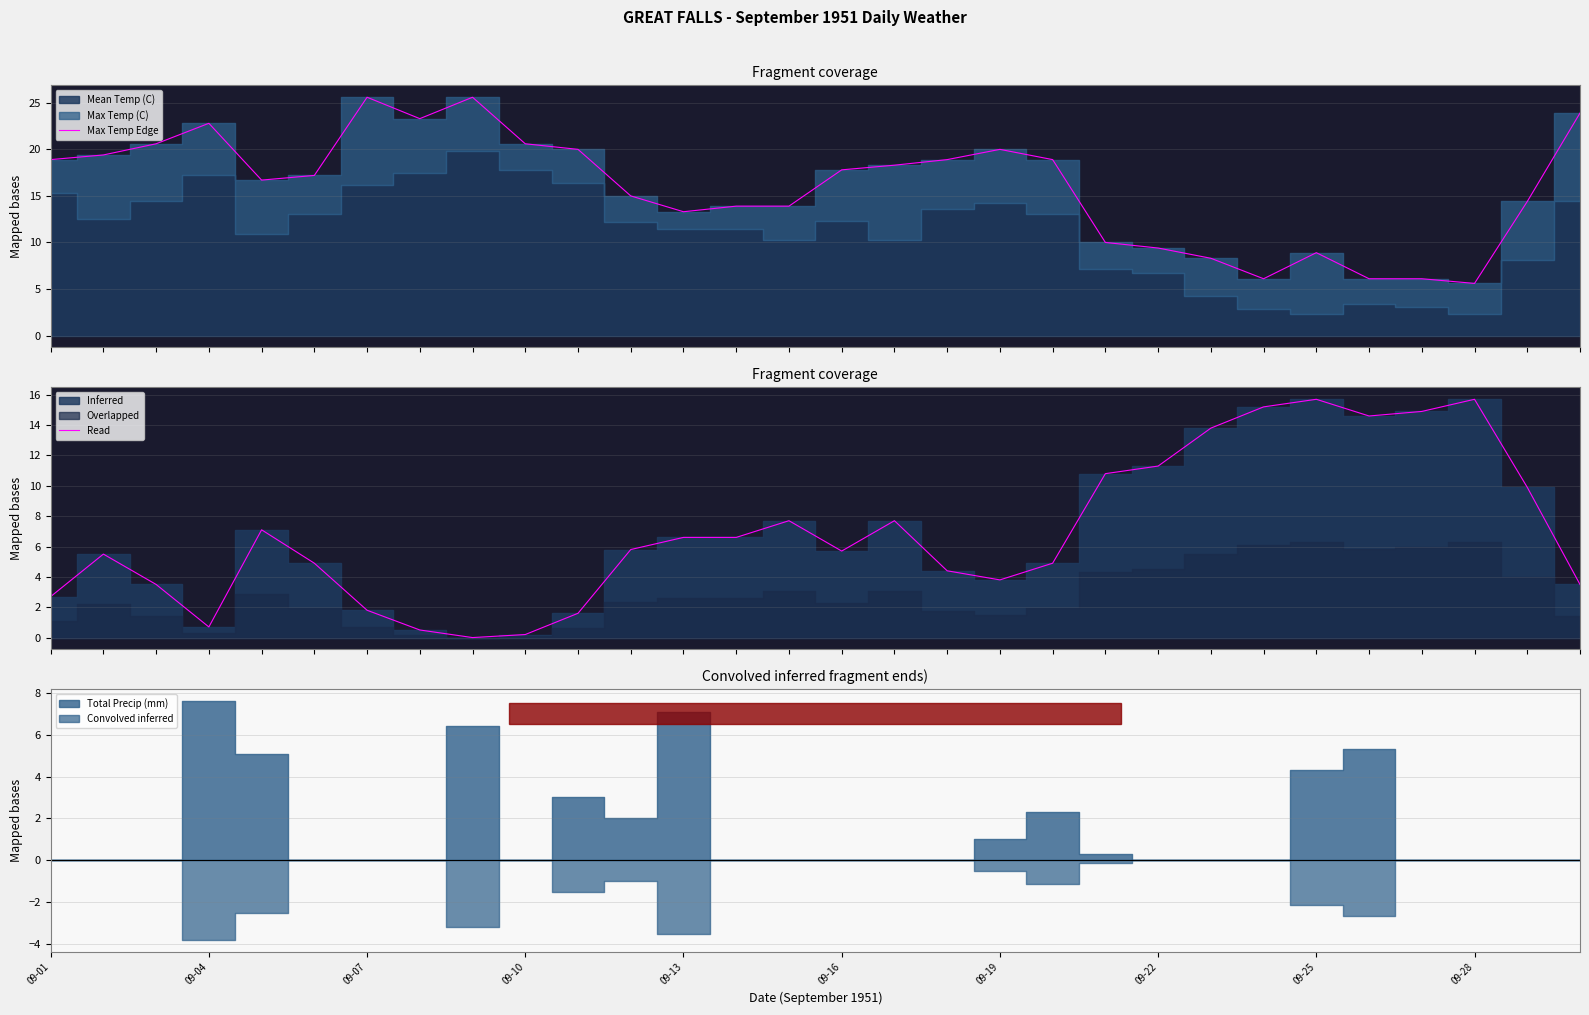

What is the difference between the maximum and minimum values in the Termini series?

15.7